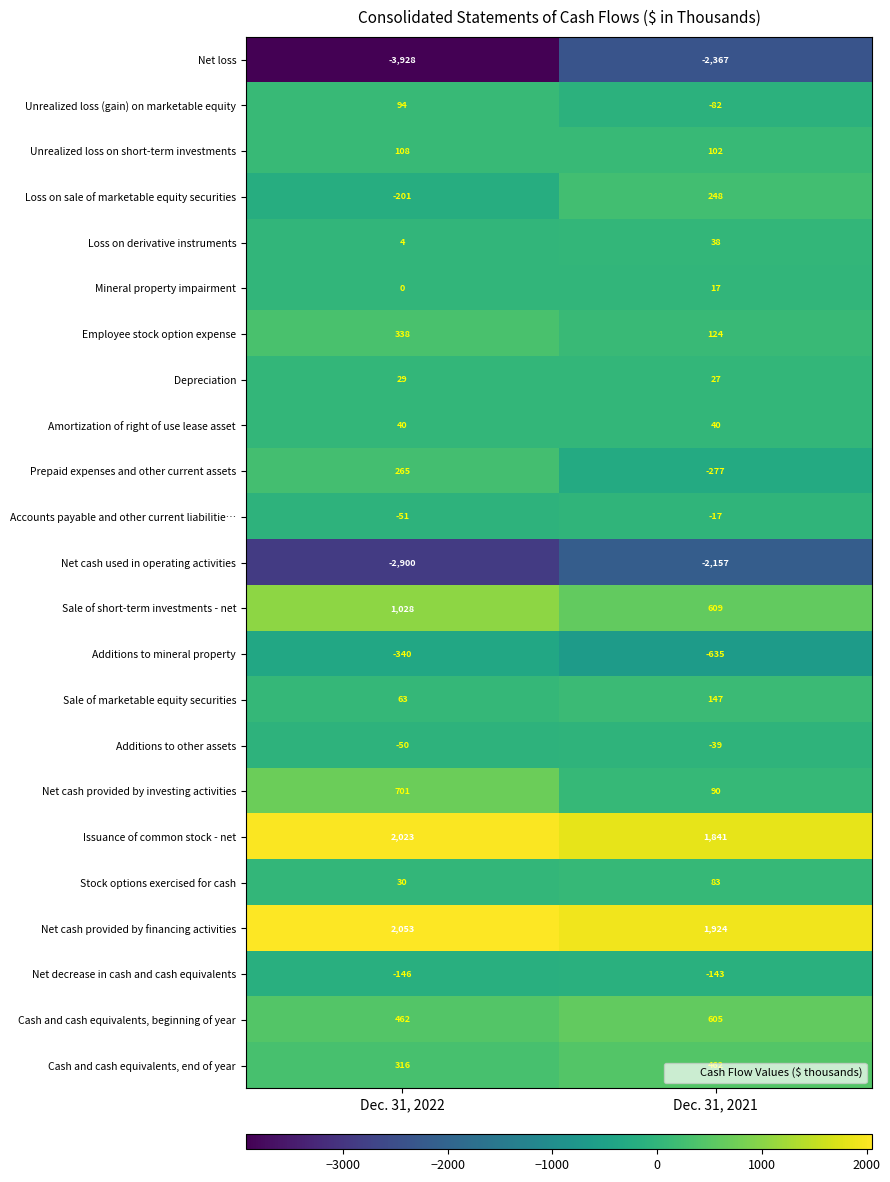

At Dec. 31, 2022, list the series in order from largest to smallest.

Net cash provided by financing activities, Issuance of common stock - net, Sale of short-term investments - net, Net cash provided by investing activities, Cash and cash equivalents, beginning of year, Employee stock option expense, Cash and cash equivalents, end of year, Prepaid expenses and other current assets, Unrealized loss on short-term investments, Unrealized loss (gain) on marketable equity, Sale of marketable equity securities, Amortization of right of use lease asset, Stock options exercised for cash, Depreciation, Loss on derivative instruments, Mineral property impairment, Additions to other assets, Accounts payable and other current liabilitie…, Net decrease in cash and cash equivalents, Loss on sale of marketable equity securities, Additions to mineral property, Net cash used in operating activities, Net loss